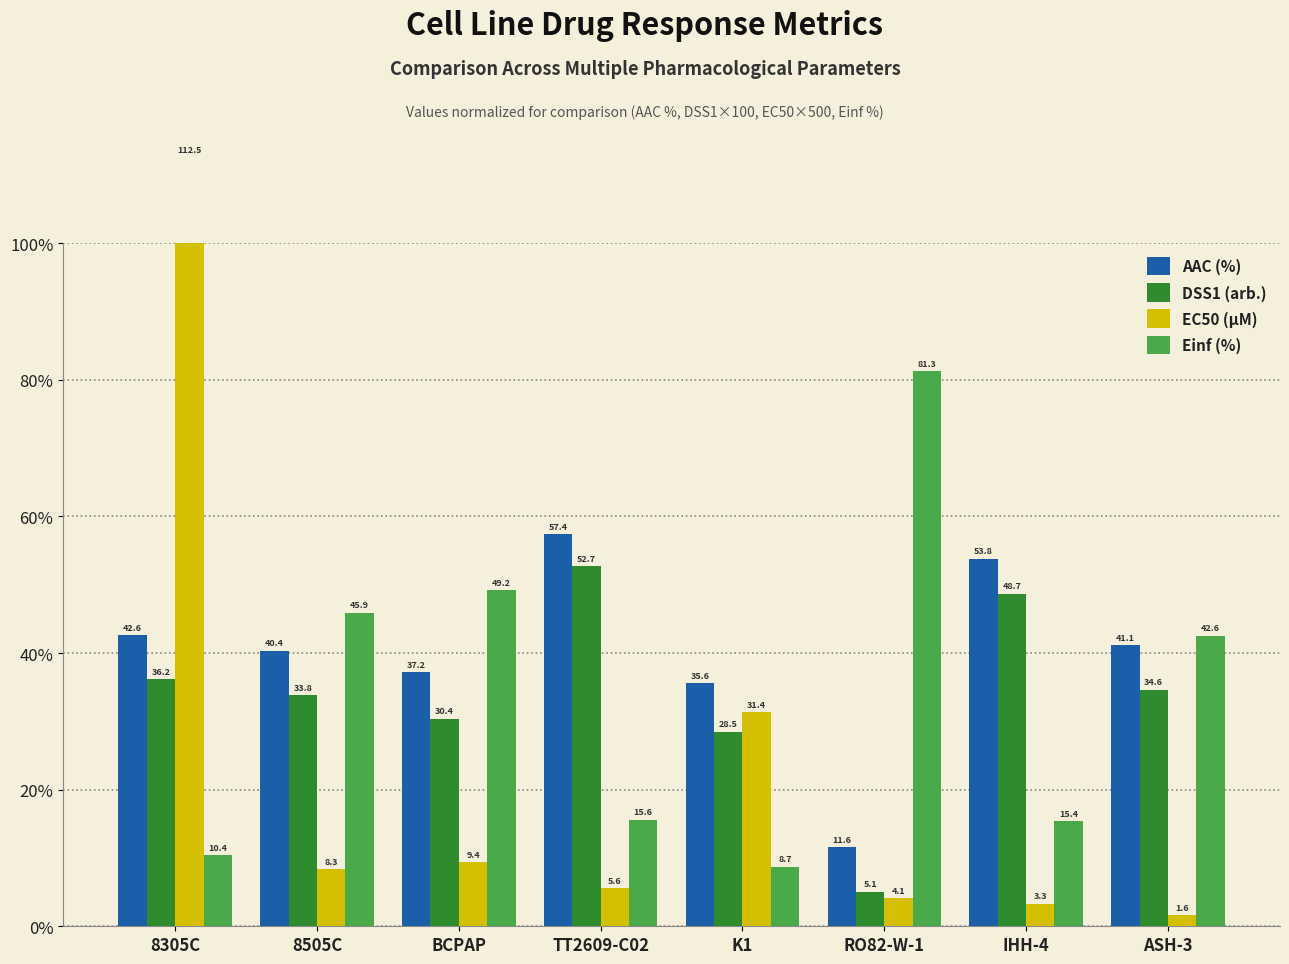

Reading right to left, transcribe all the data shown in this chart.

AAC (%): 41.1	53.8	11.6	35.6	57.4	37.2	40.4	42.6
DSS1 (arb.): 34.6	48.7	5.1	28.5	52.7	30.4	33.8	36.2
EC50 (µM): 1.6	3.3	4.1	31.4	5.6	9.4	8.3	112.5
Einf (%): 42.6	15.4	81.3	8.7	15.6	49.2	45.9	10.4